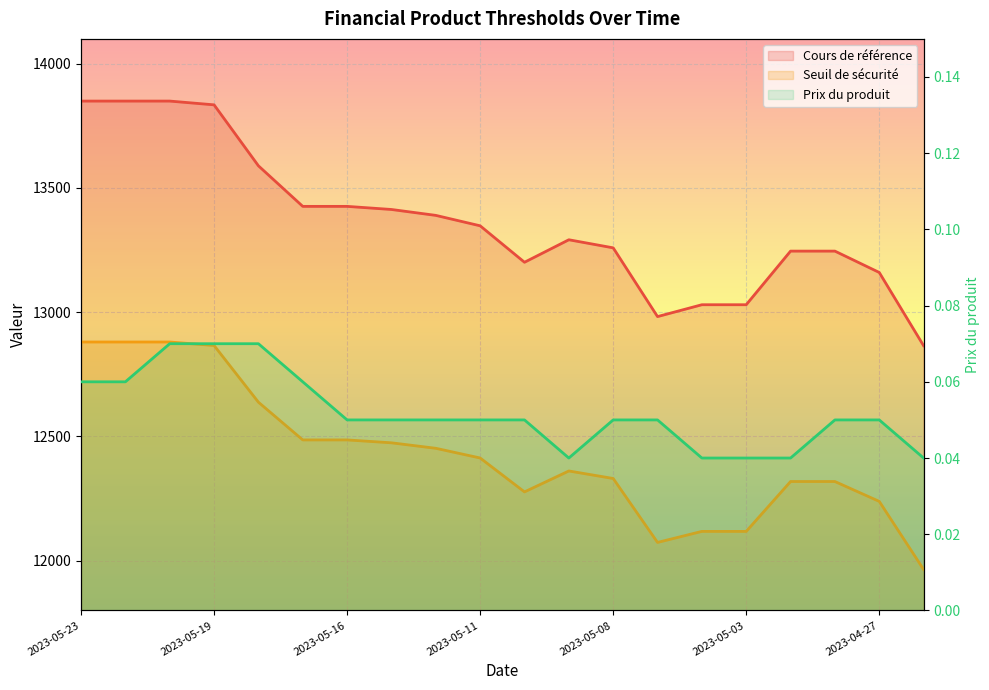

At which label does Seuil de sécurité reach its peak?

2023-05-23